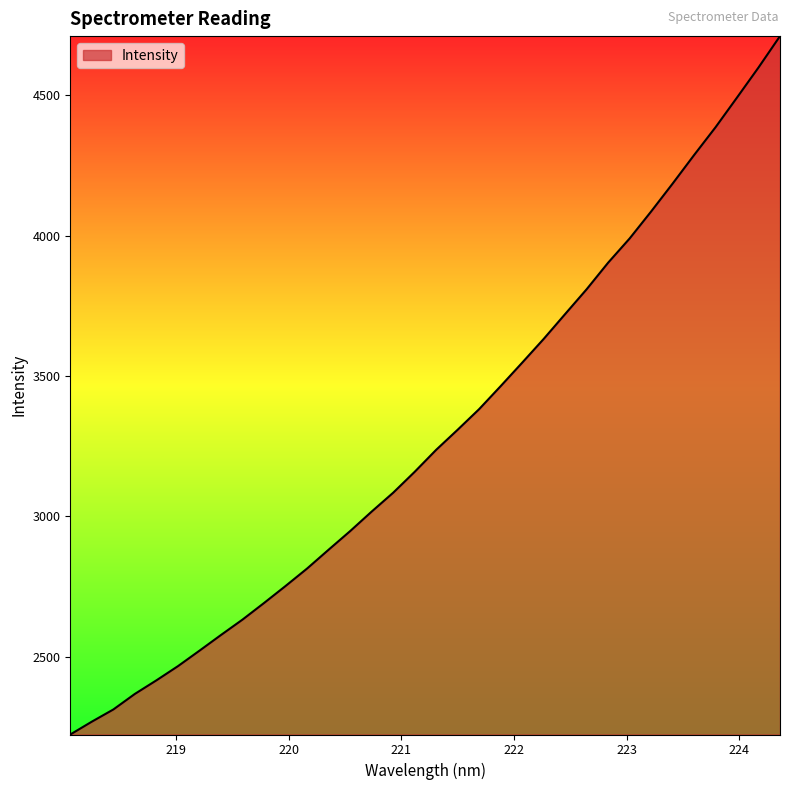

What is the difference between the maximum and minimum values?

2486.8